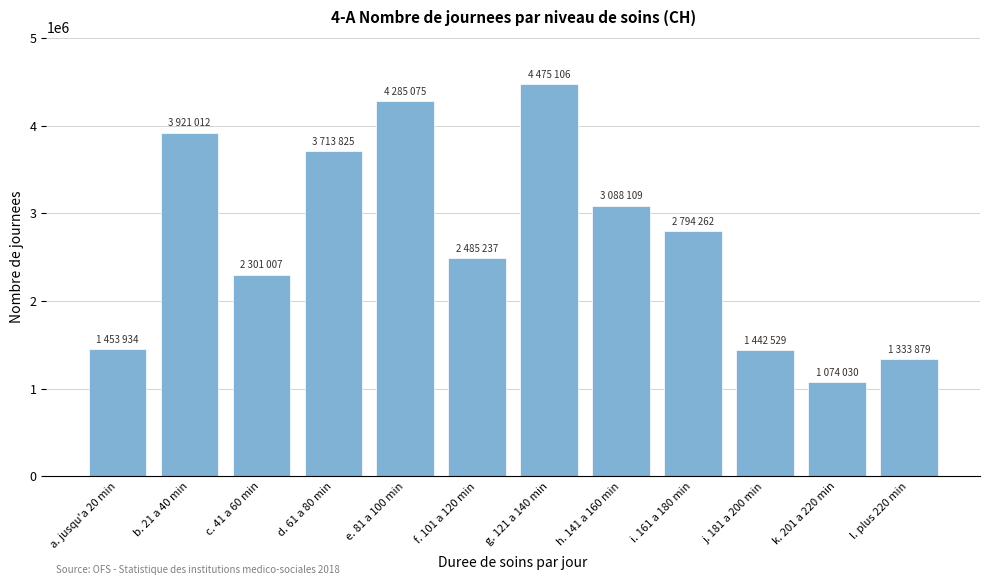

What is the approximate value at k. 201 a 220 min?

1074030